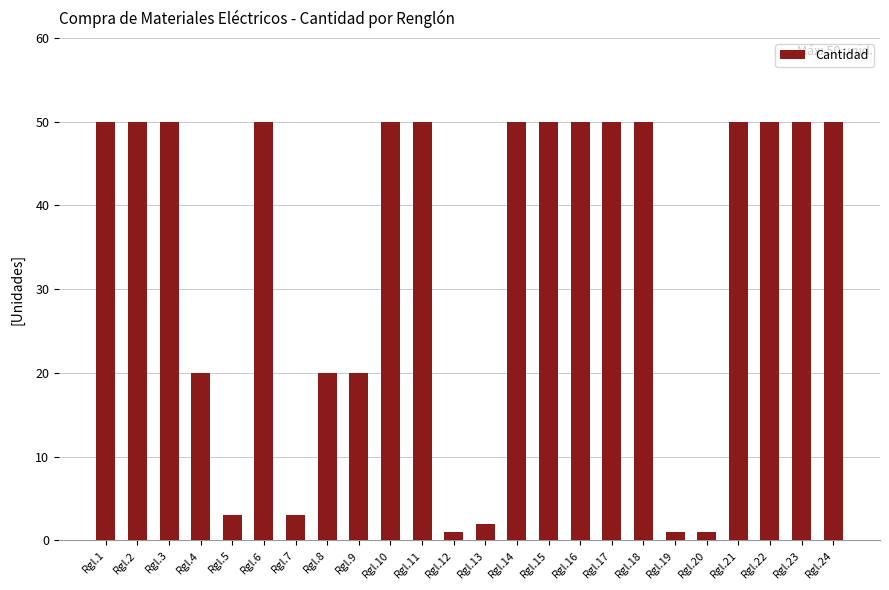

What is the maximum value shown in the chart?

50